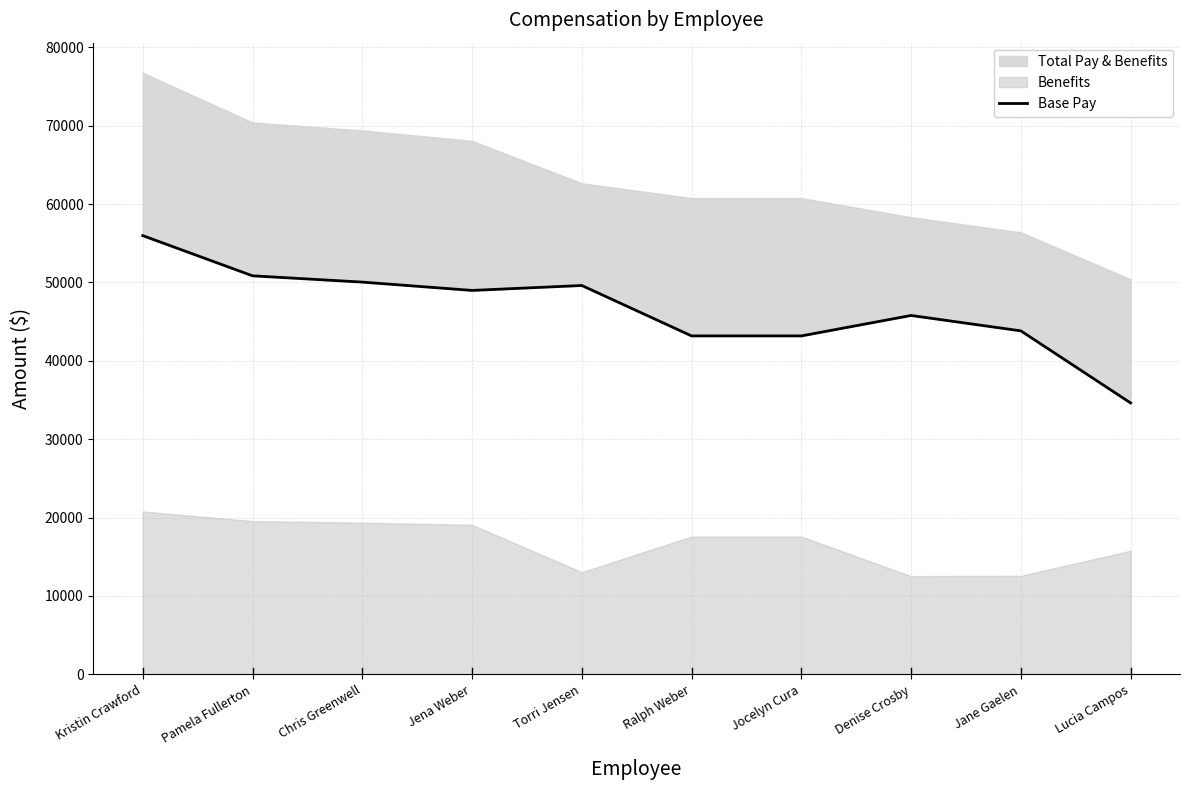

True or false: there are more than 2 points higher than both neighbors.

False